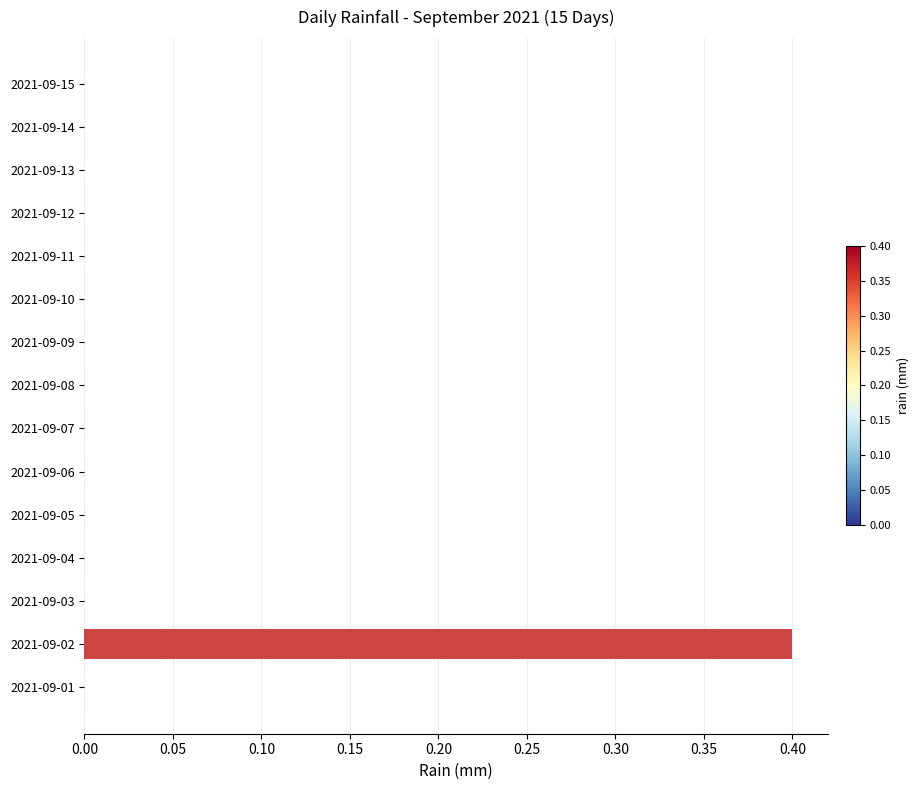

The value at 2021-09-08 is -0.2. True or false?

False